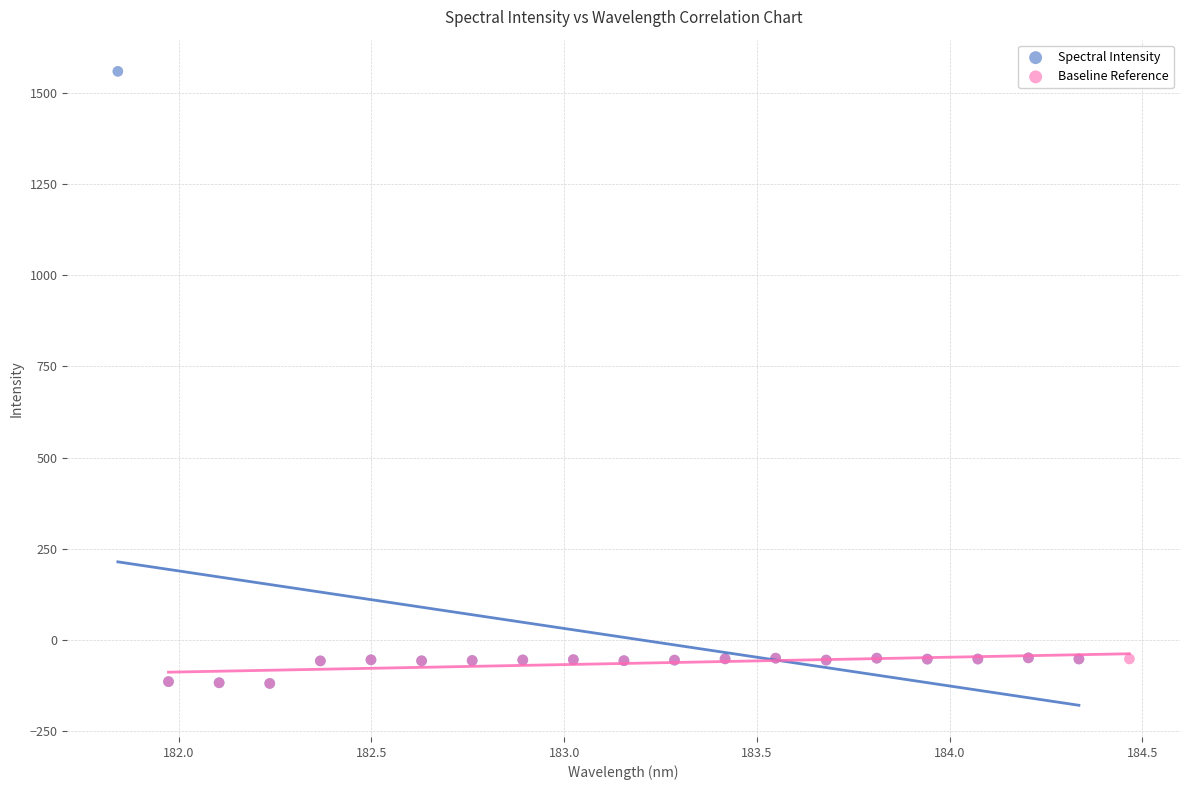

Which series contains the highest Y value?

Spectral Intensity